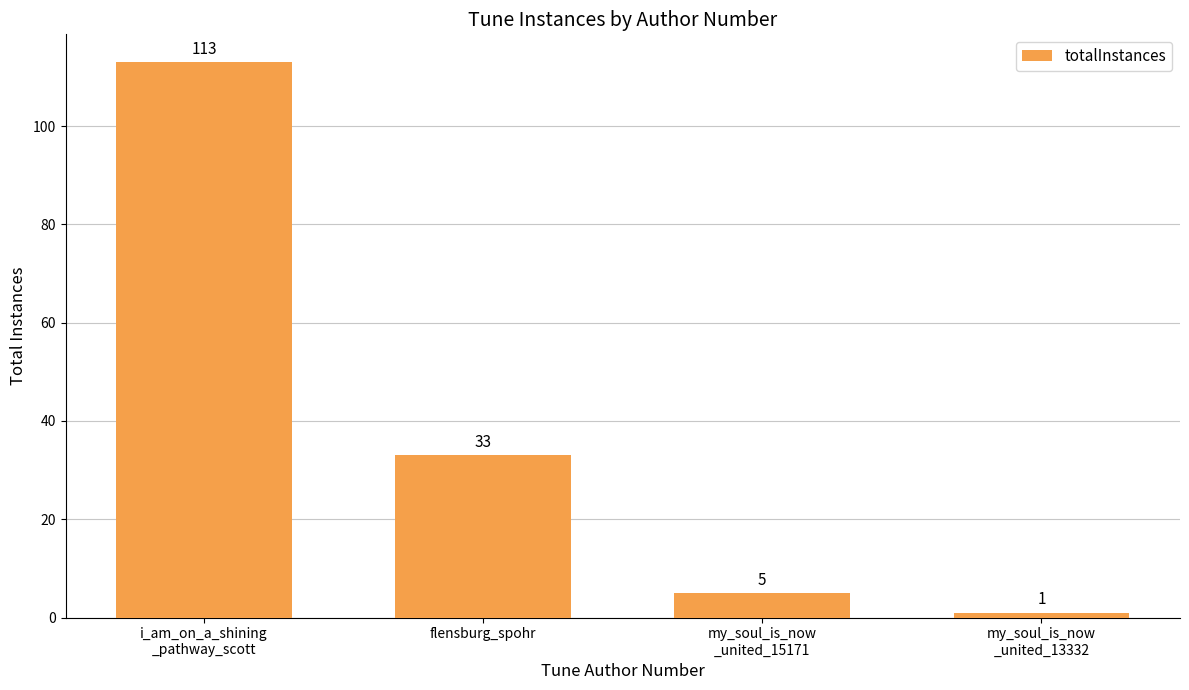

List the labels in order of value, smallest first.

my_soul_is_now
_united_13332, my_soul_is_now
_united_15171, flensburg_spohr, i_am_on_a_shining
_pathway_scott